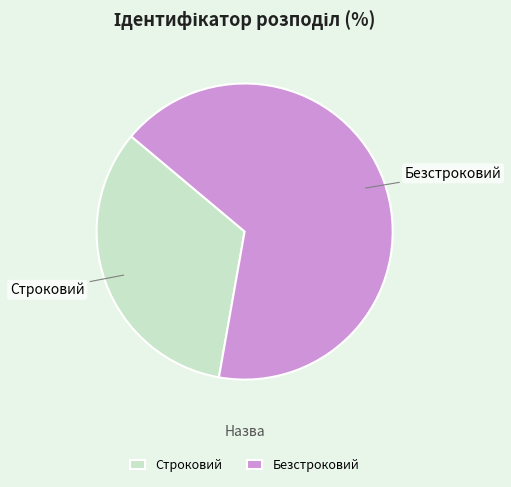

Combined, do Строковий and Безстроковий account for over 50%?

Yes